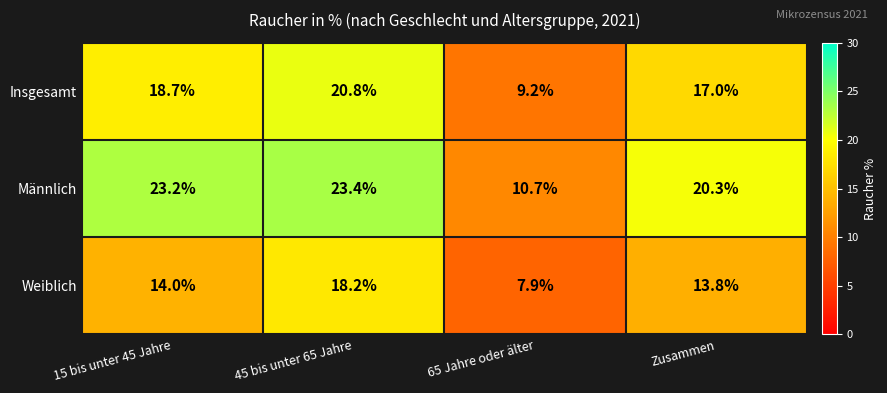

How many data points in Männlich are less than 23?

2